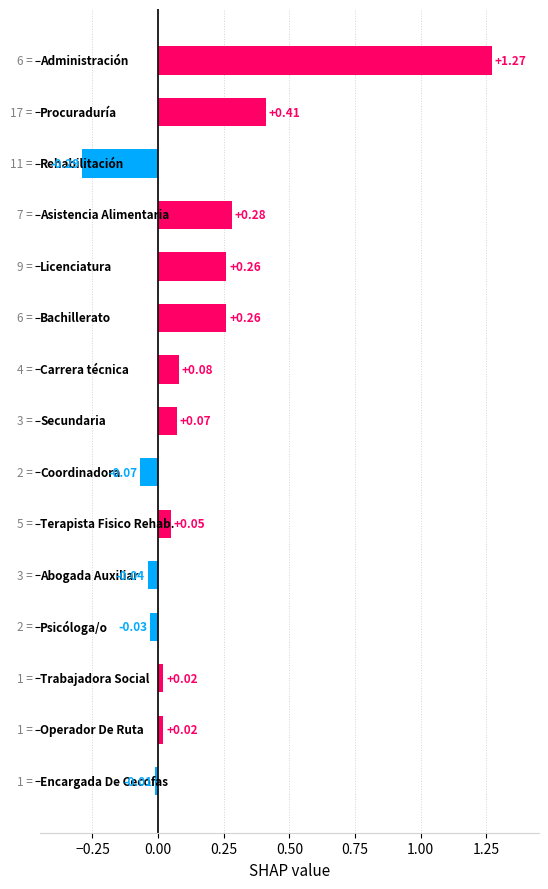

What is the difference between the second highest and second lowest values?

0.5